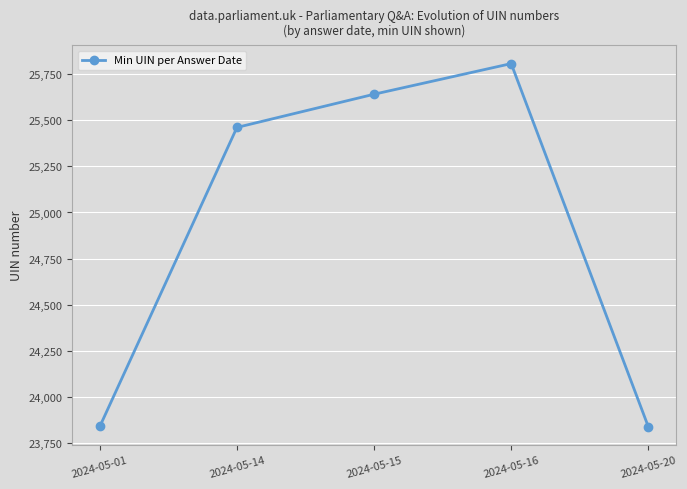

Between 2024-05-15 and 2024-05-14, which is larger?

2024-05-15